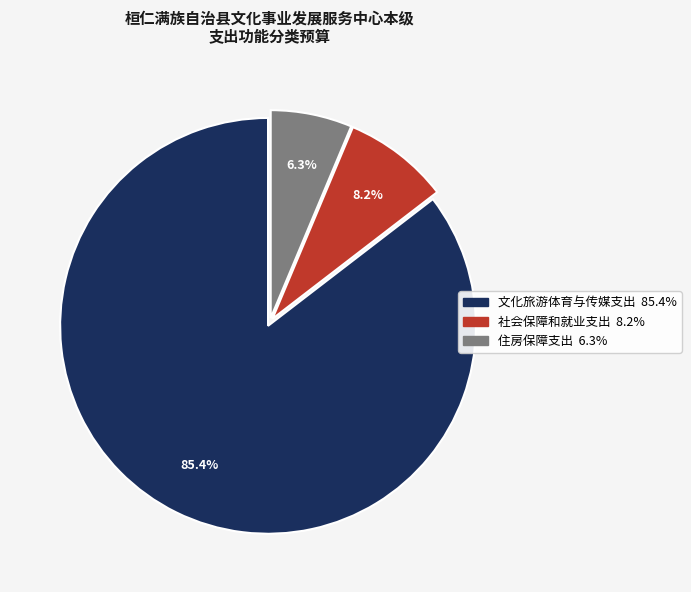

Which category has the smallest portion of the pie?

住房保障支出